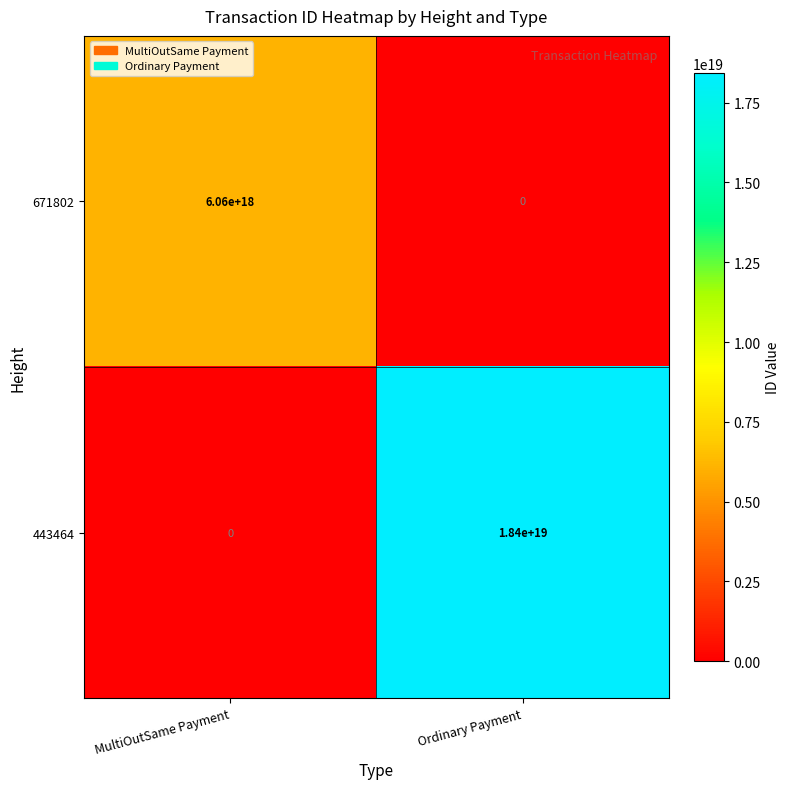

Is it true that 671802 equals 4110536038010899968 at MultiOutSame Payment?

False